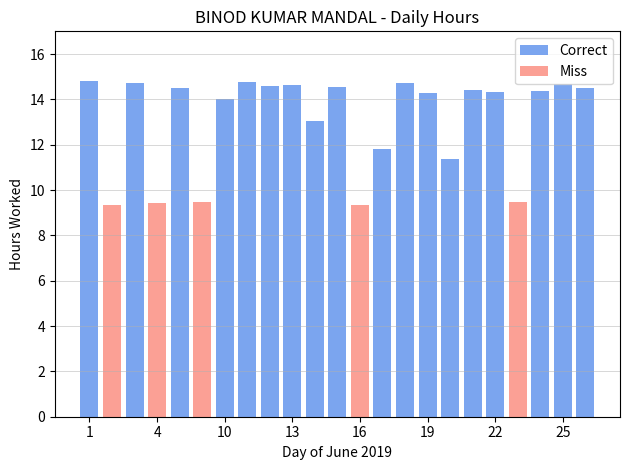

List the series in order of their peak value, highest first.

Correct, Miss